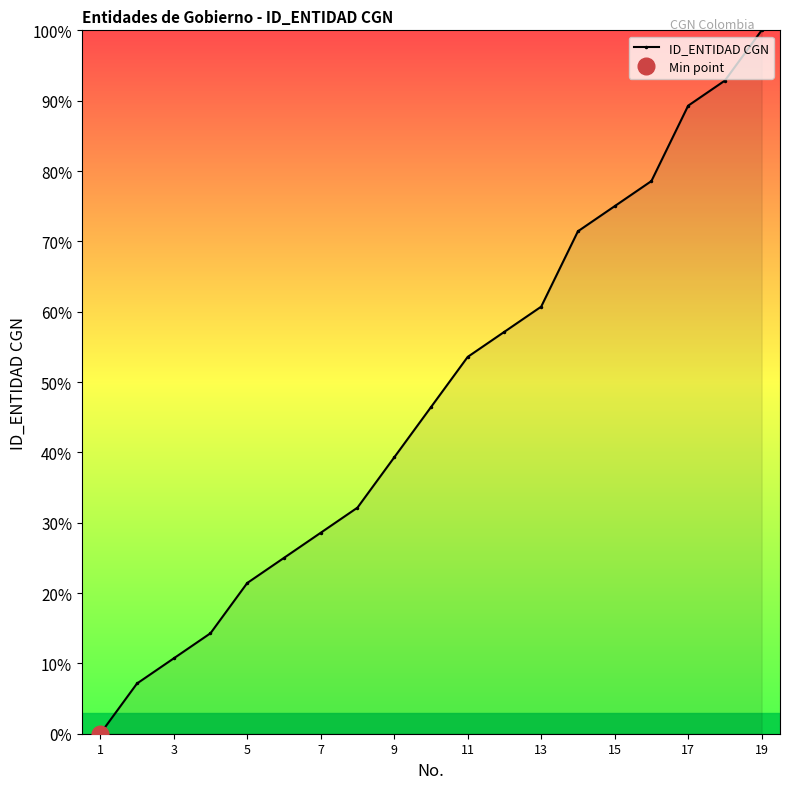

How many positive values does the ID_ENTIDAD CGN series have?

18